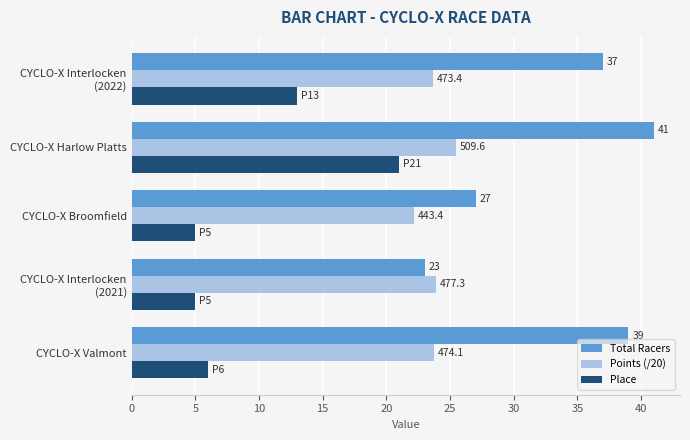

Which series has the largest total across all categories?

Total Racers